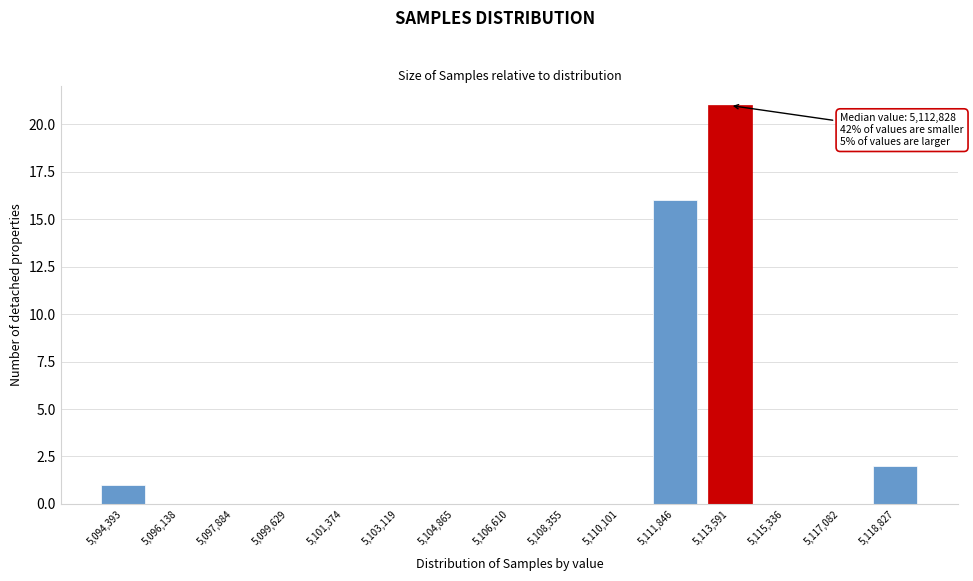

Reading left to right, extract all data points from this chart.

5,094,393=1	5,096,138=0	5,097,884=0	5,099,629=0	5,101,374=0	5,103,119=0	5,104,865=0	5,106,610=0	5,108,355=0	5,110,101=0	5,111,846=16	5,113,591=21	5,115,336=0	5,117,082=0	5,118,827=2